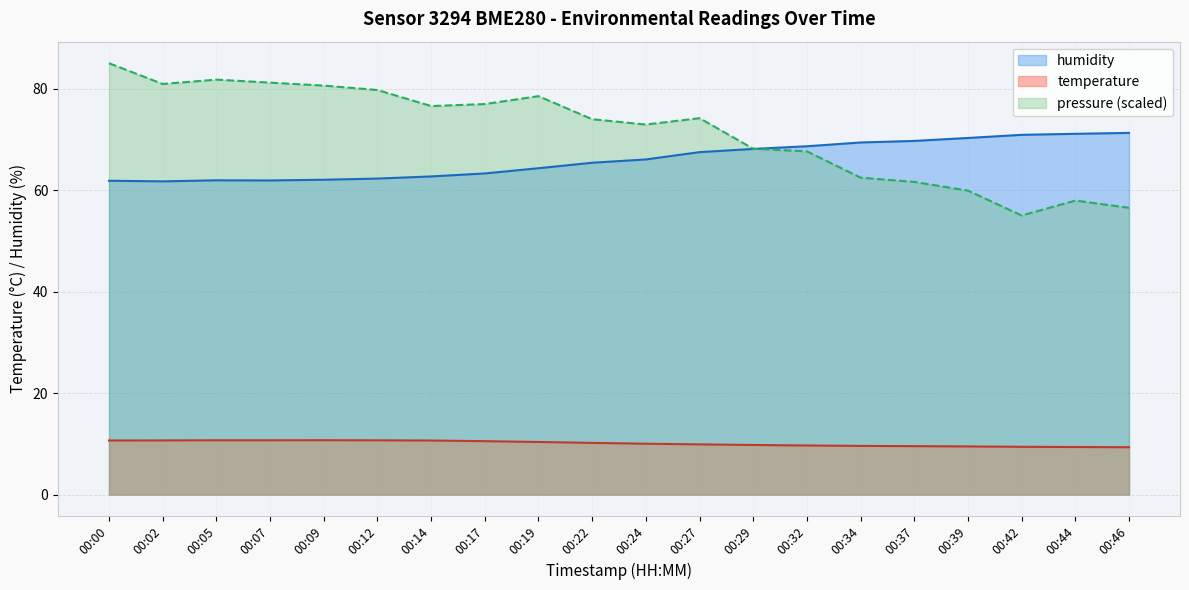

What are all the series names shown in the legend?

humidity, temperature, pressure (scaled)